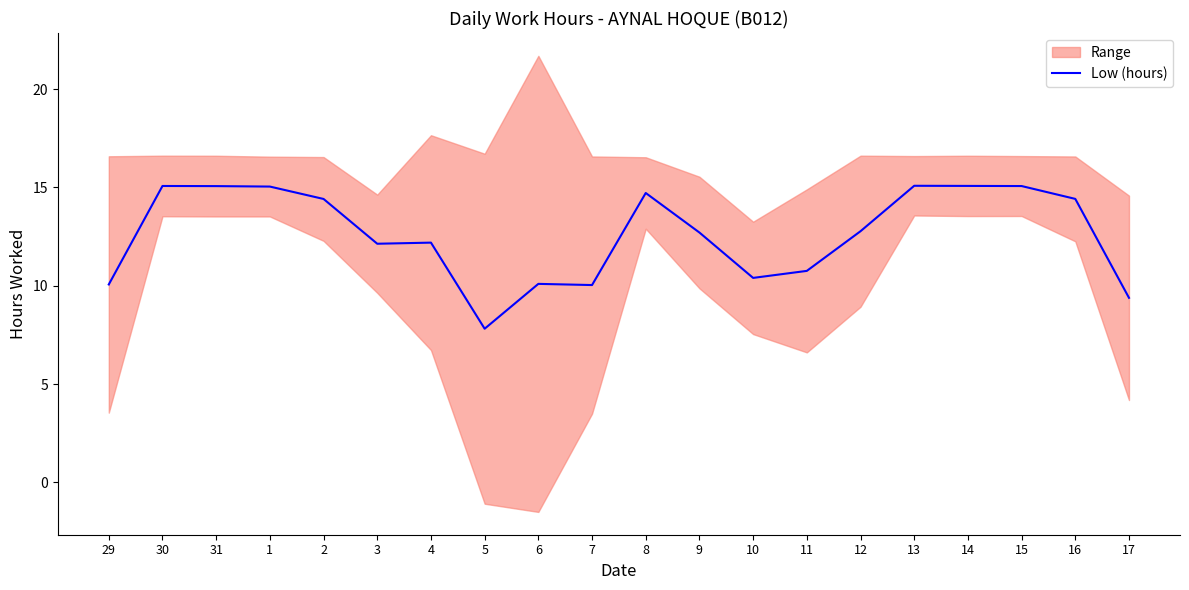

How many lines are shown in the chart?

1